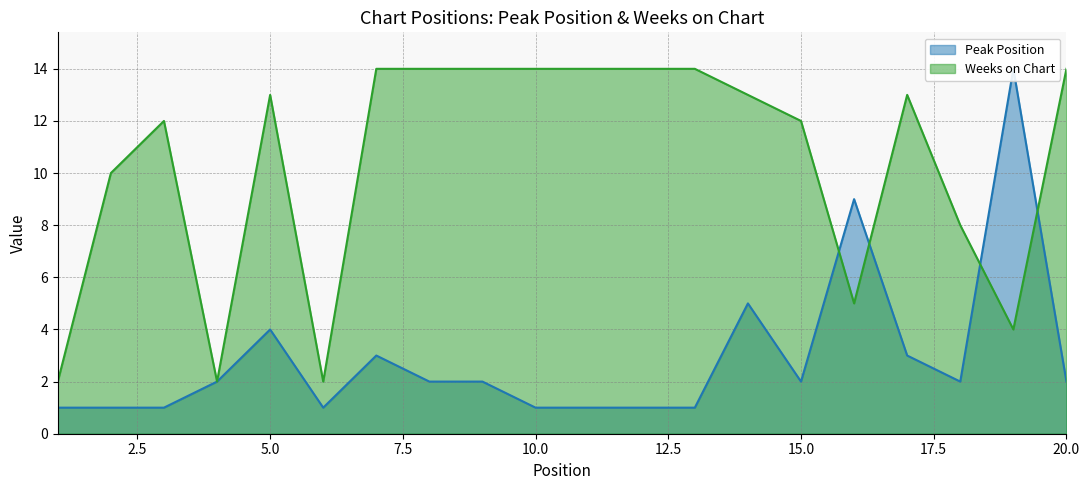

How many lines are shown in the chart?

2